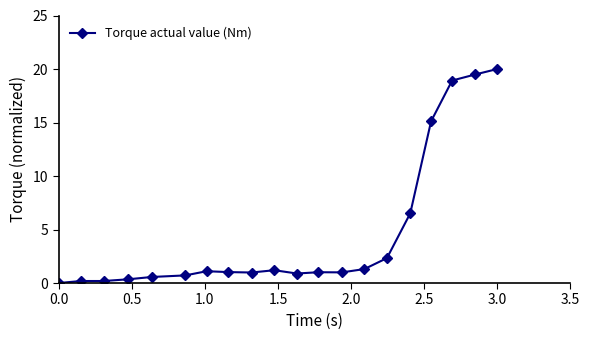

What is the maximum value shown in the chart?

20.0